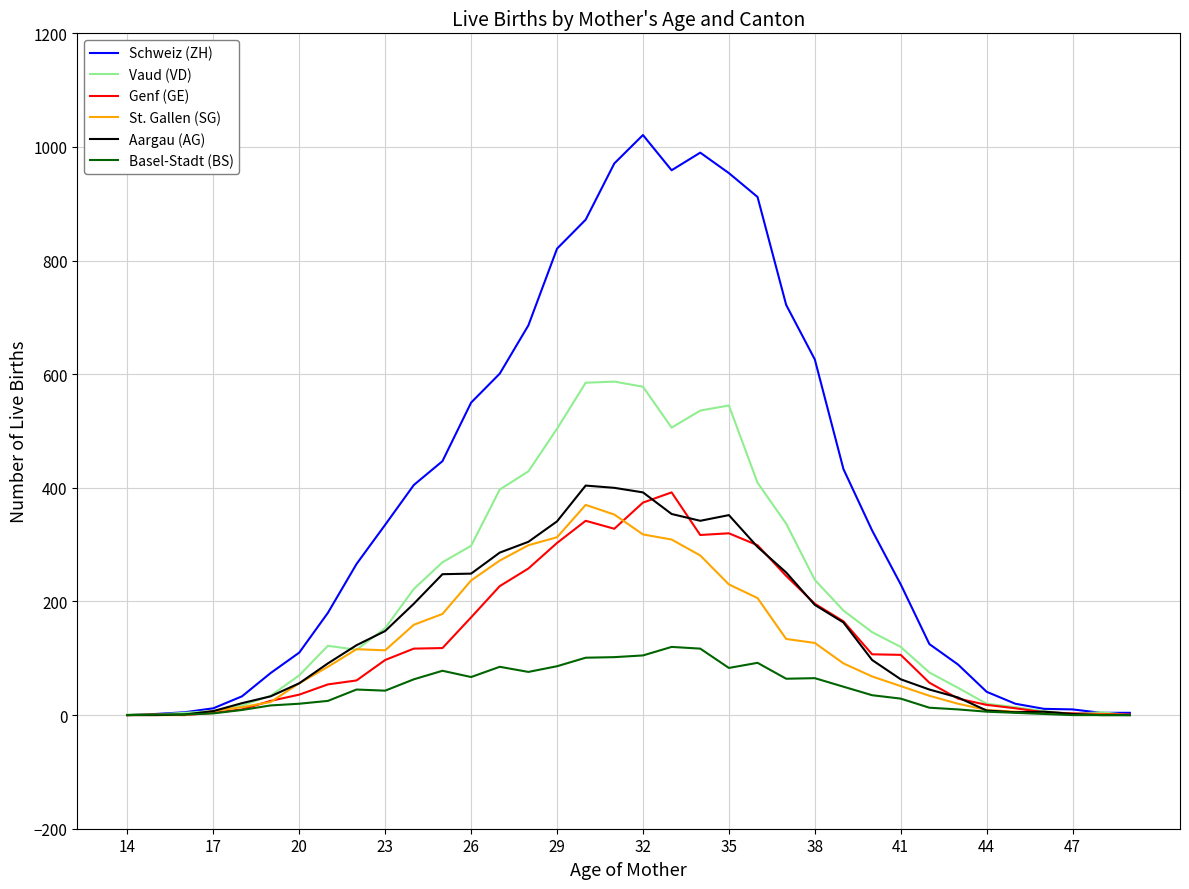

What are all the series names shown in the legend?

Schweiz (ZH), Vaud (VD), Genf (GE), St. Gallen (SG), Aargau (AG), Basel-Stadt (BS)